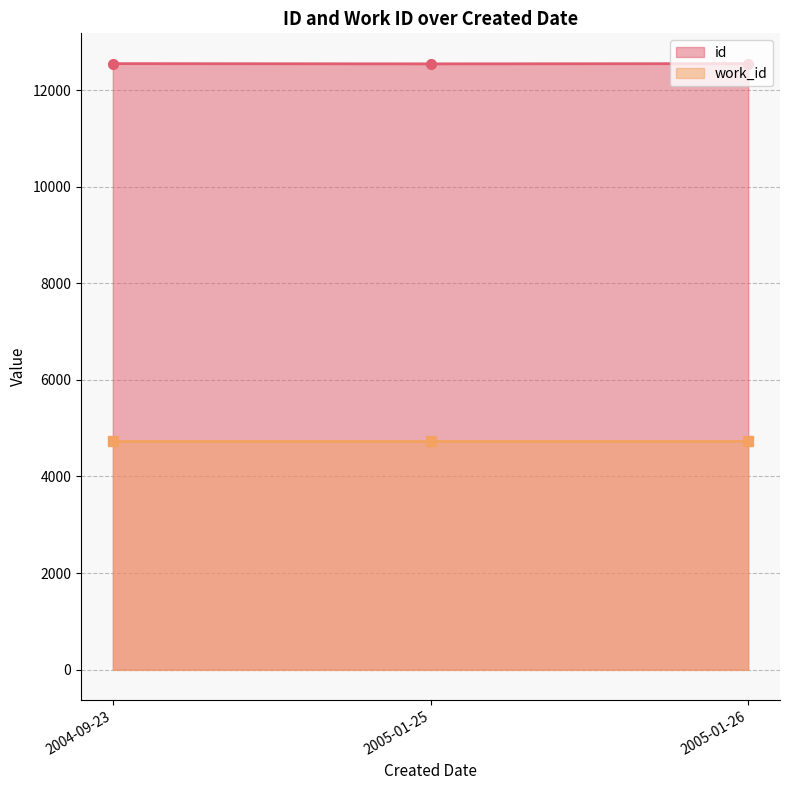

At which category does the chart reach its minimum across all series?

2005-01-25